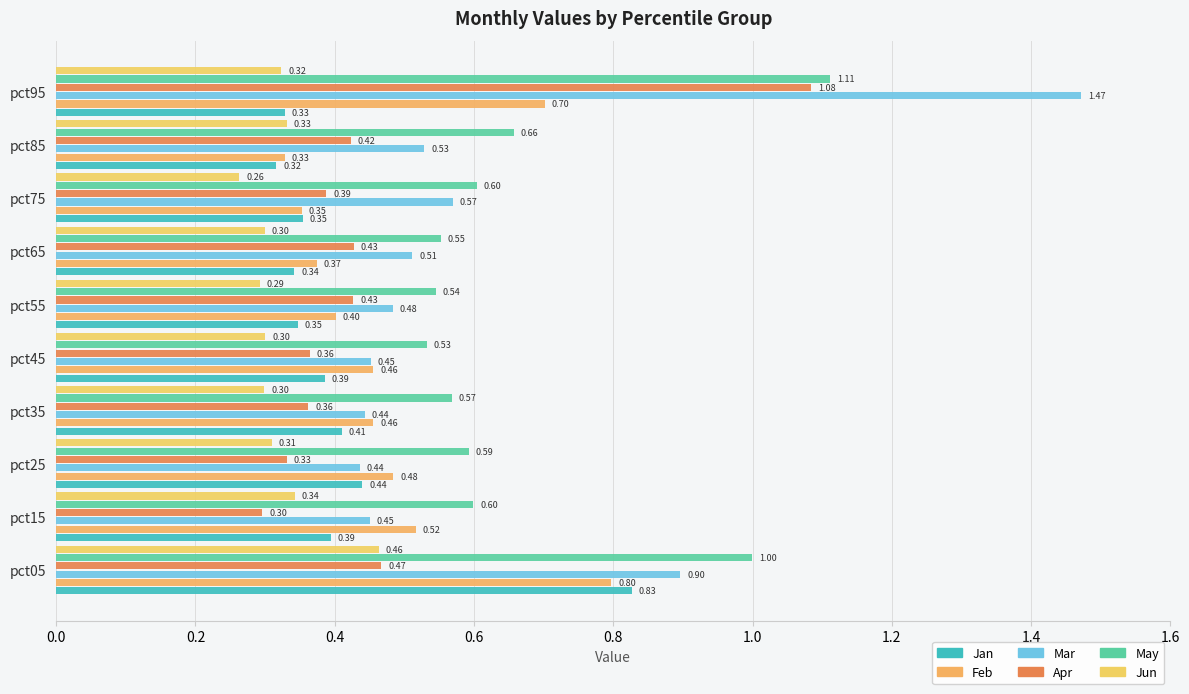

List the series in order of their peak value, highest first.

Mar, May, Apr, Jan, Feb, Jun